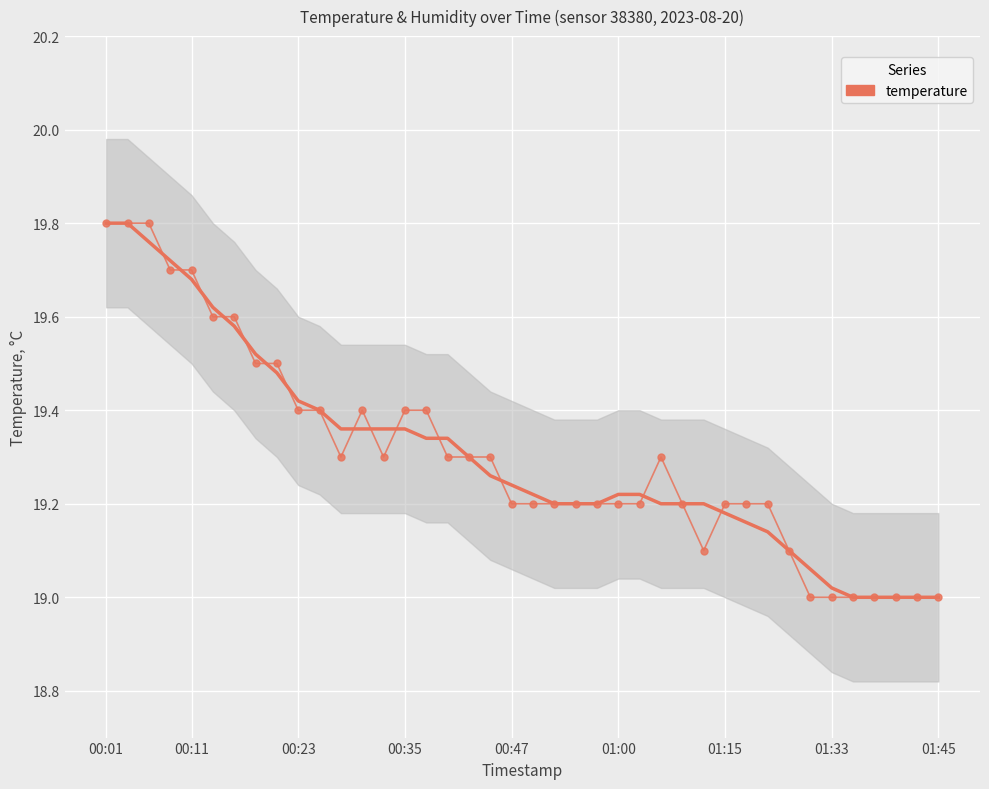

What is the maximum value shown in the chart?

19.8